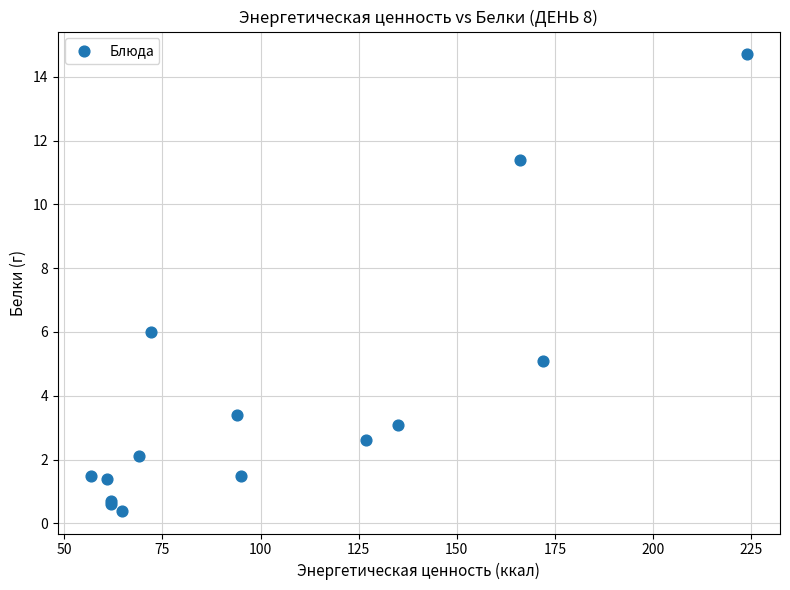

What Y value in the scatter plot is closest to 7?

6.0